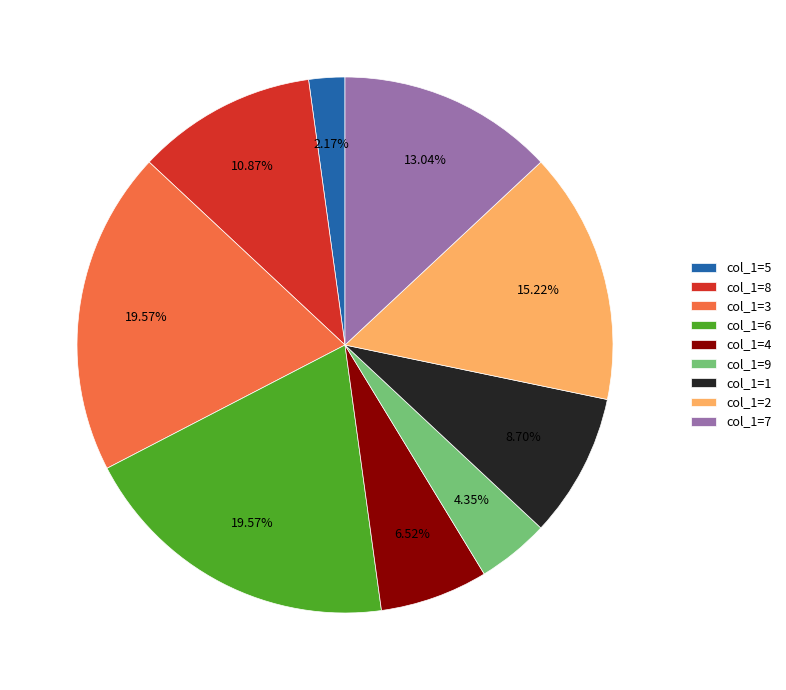

Approximately how many times larger is the value at col_1=2 compared to col_1=6?

0.8